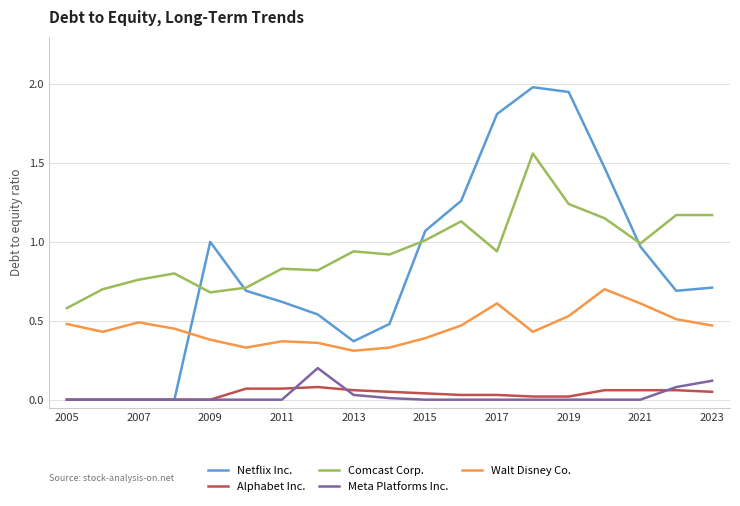

Which series has the widest spread of values?

Netflix Inc.